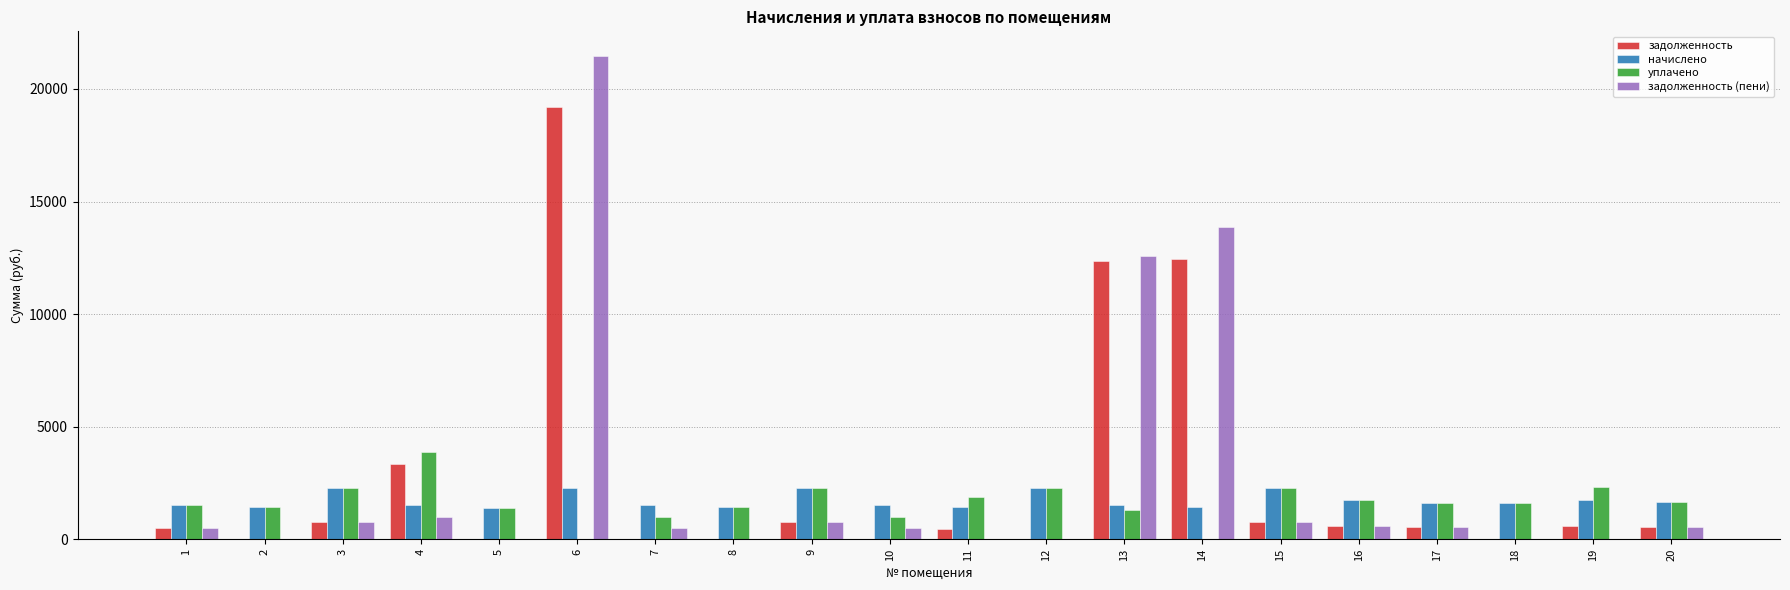

Is the value of начислено at 13 greater than the value of задолженность (пени) at 15?

Yes